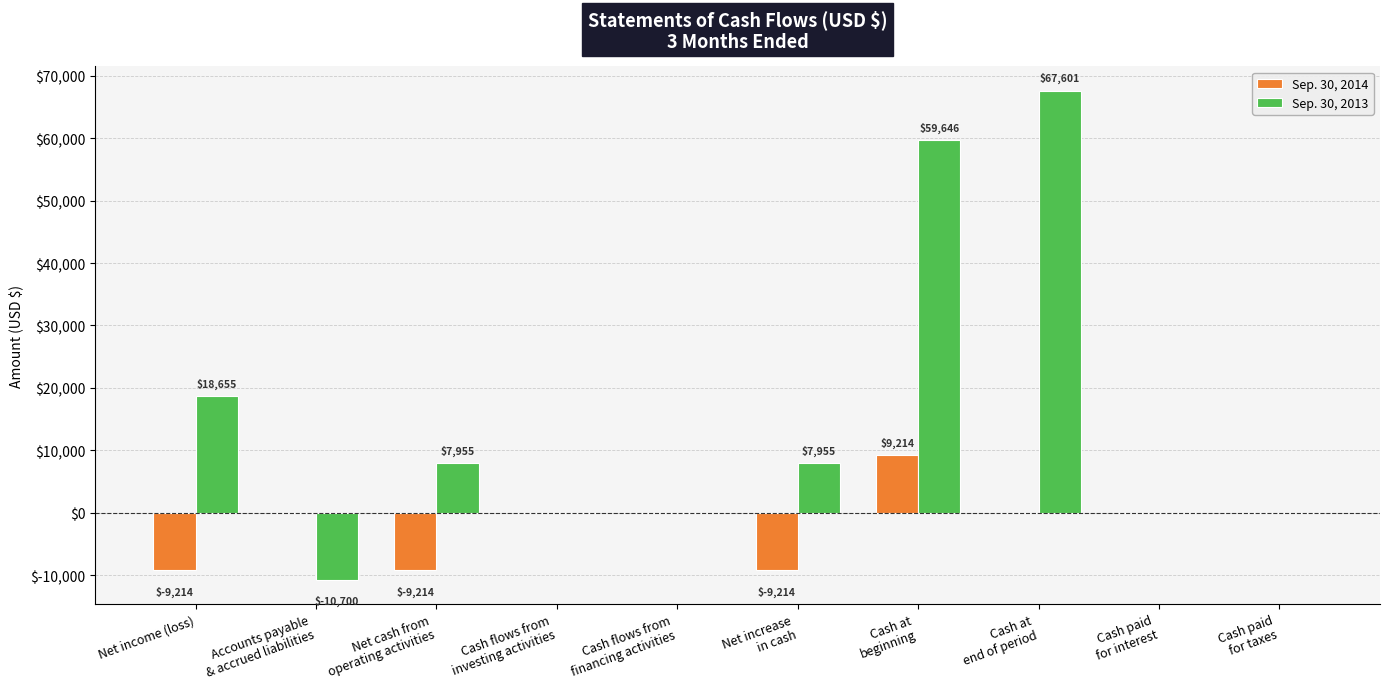

At which label does Sep. 30, 2013 first exceed 7955?

Net income (loss)